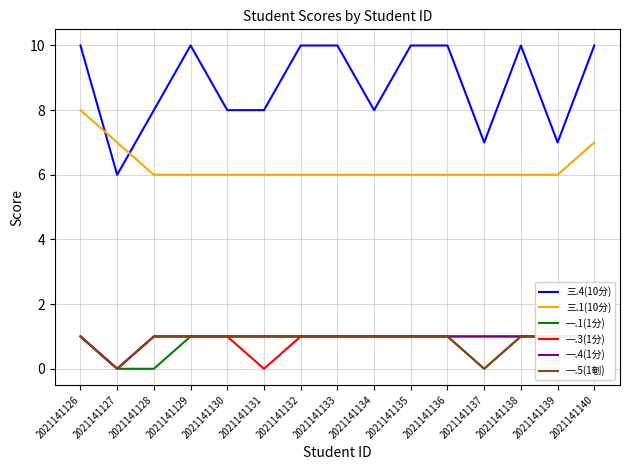

List the series in order of their peak value, highest first.

三.4(10分), 三.1(10分), 一.1(1分), 一.3(1分), 一.4(1分), 一.5(1剦)